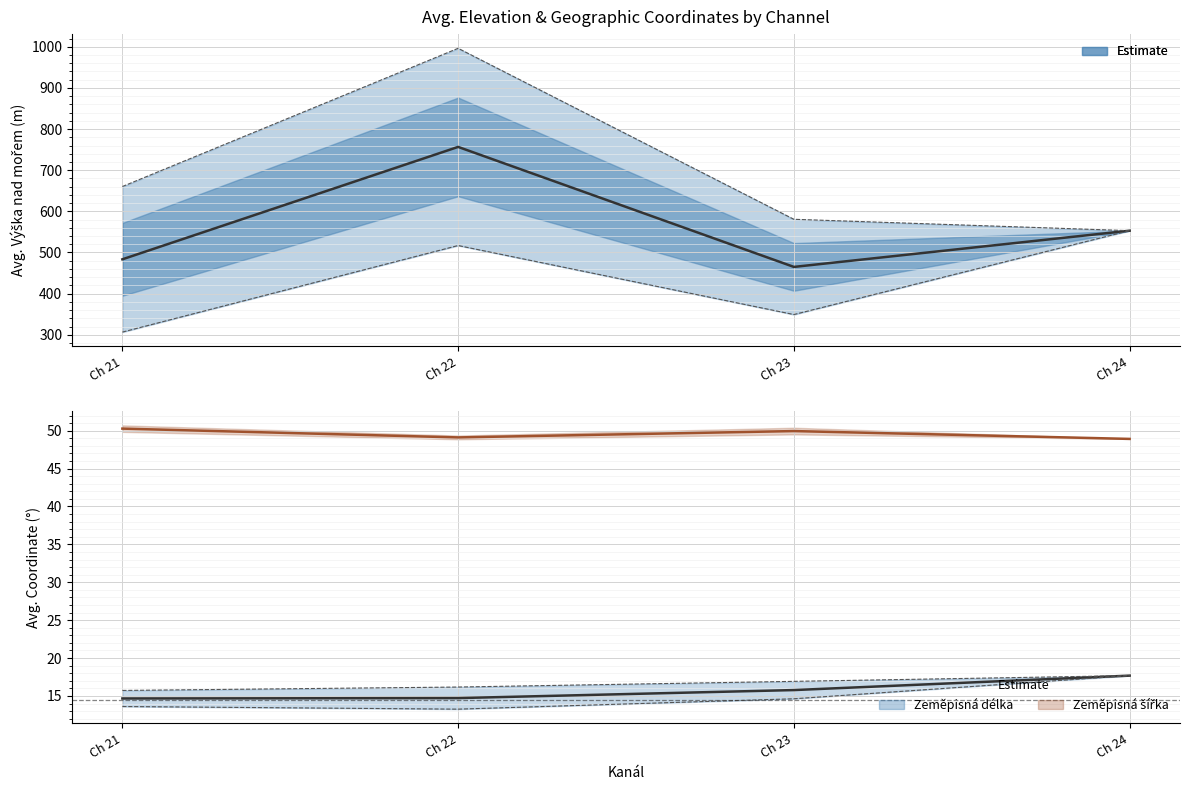

Which has a higher value, Ch 22 or Ch 24?

Ch 22